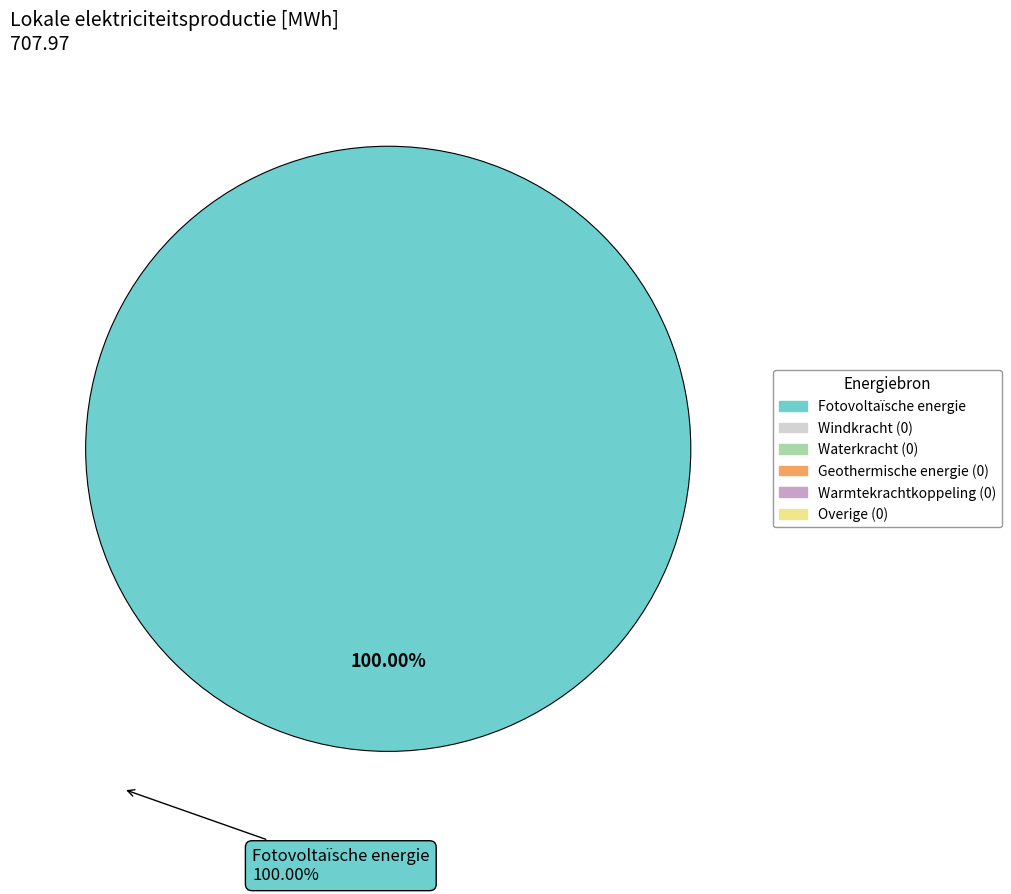

Does any single category account for the majority?

Yes